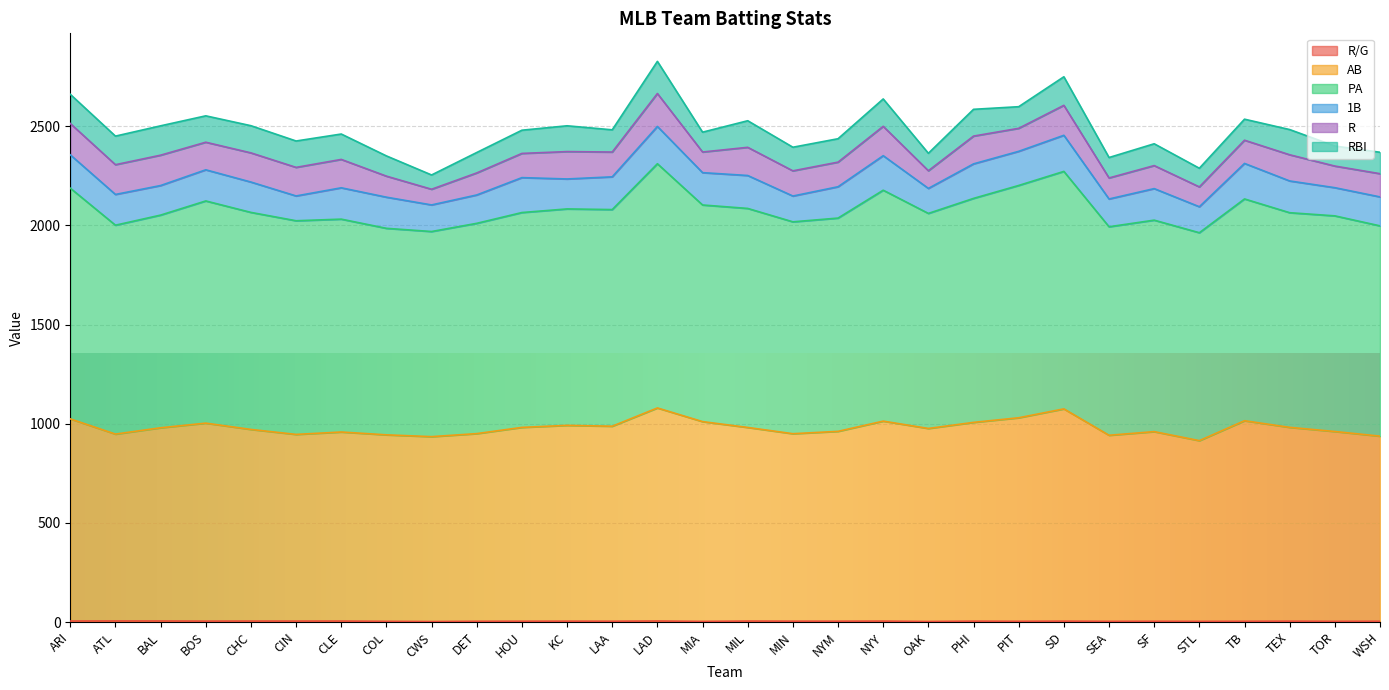

Which label corresponds to the largest value in the chart?

LAD